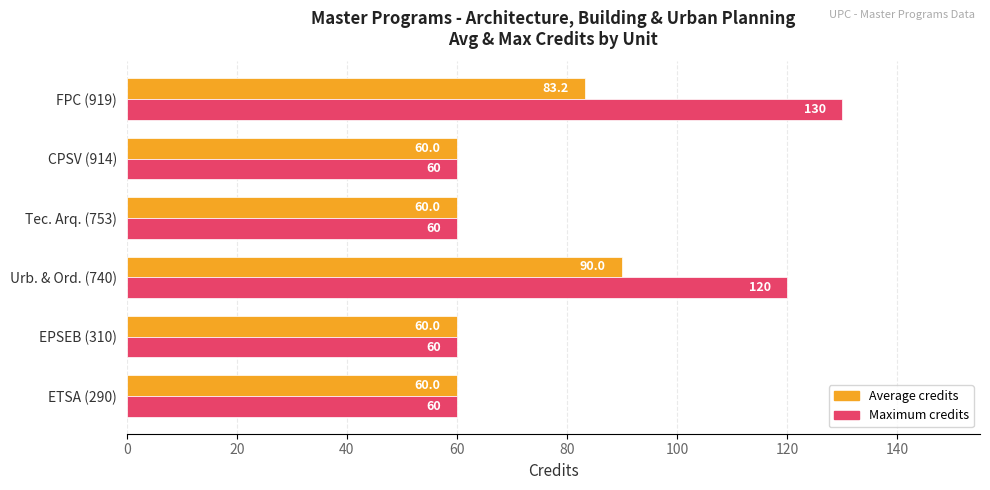

How many data points in Average credits are above 60?

2